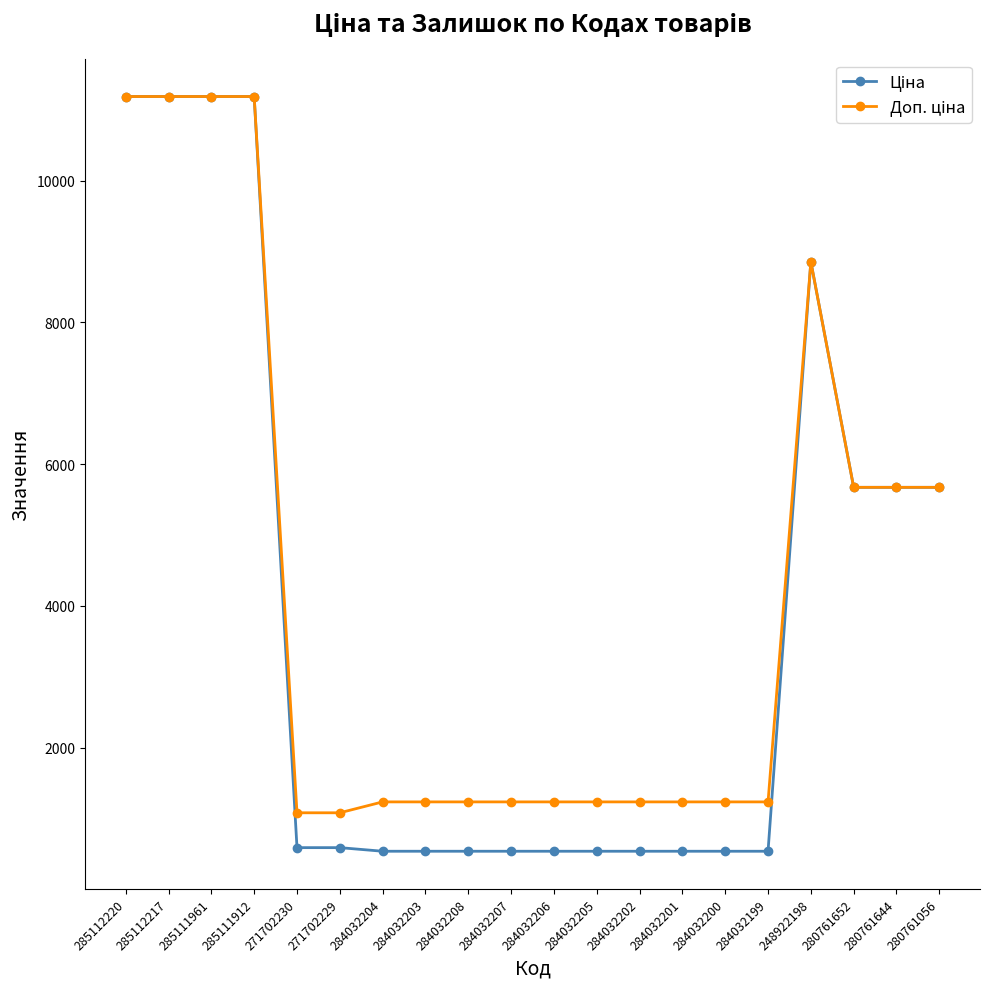

How many lines are shown in the chart?

2